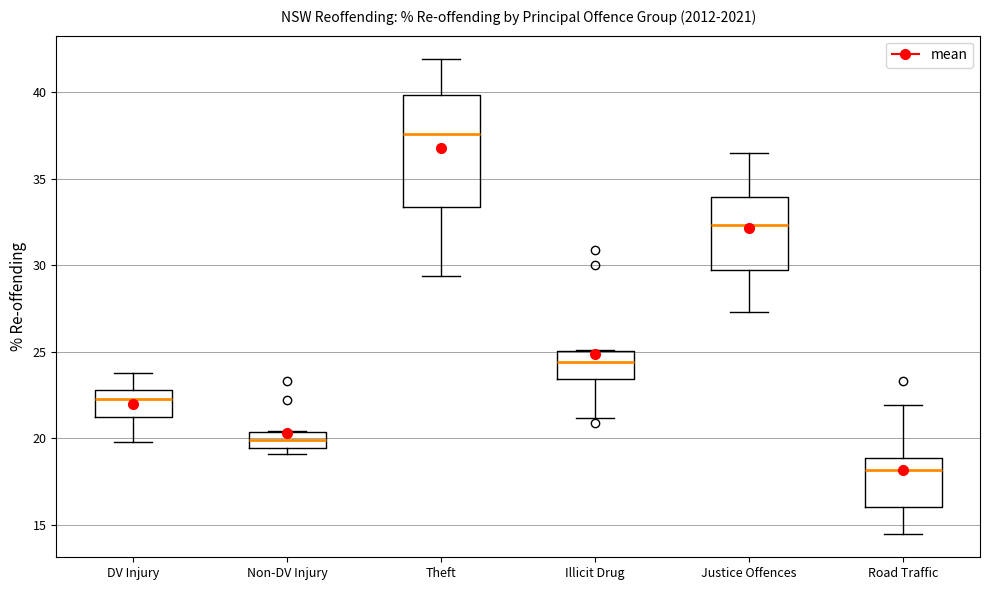

Where is the upper edge of the box for Illicit Drug on the y-axis? The values are not printed on the chart, so give them approximately, as read against the axis.

25.0